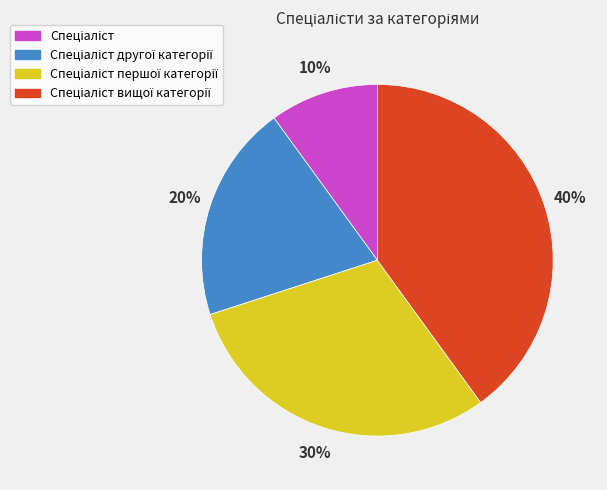

How many segments does this pie chart have?

4